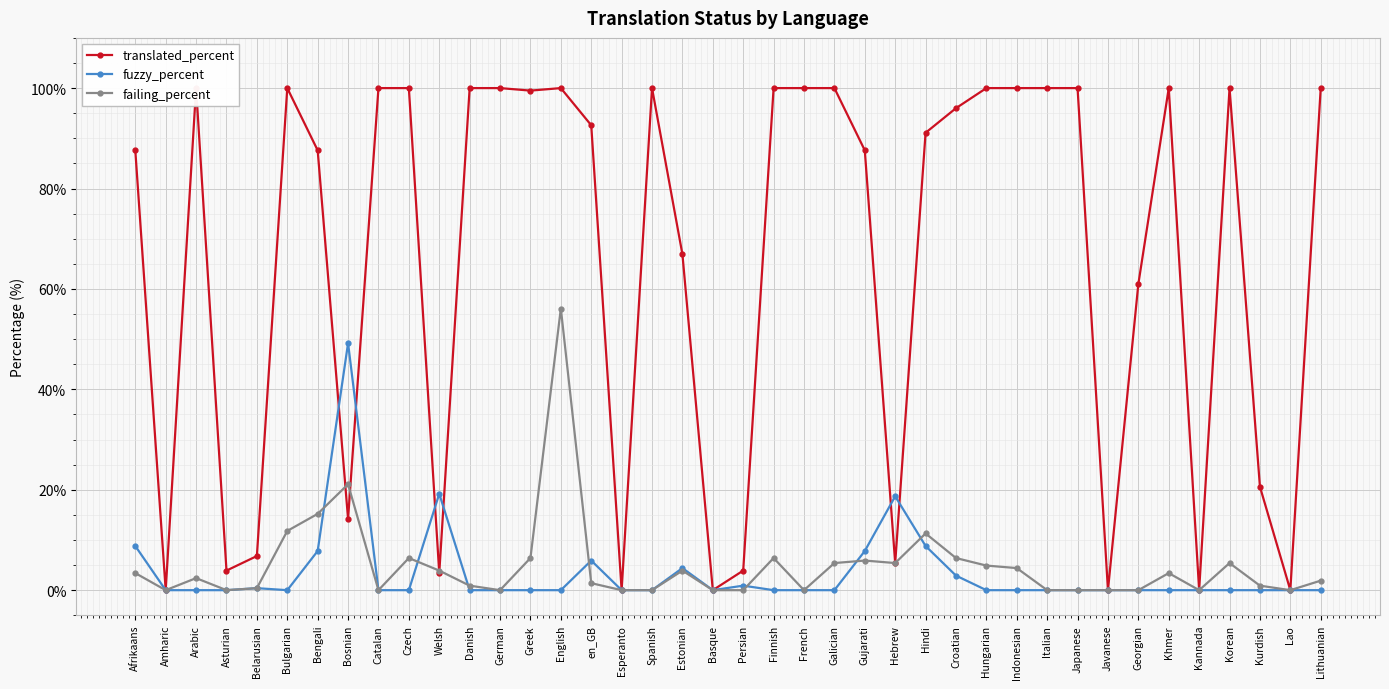

Is the value of fuzzy_percent at Arabic greater than the value of failing_percent at Japanese?

No